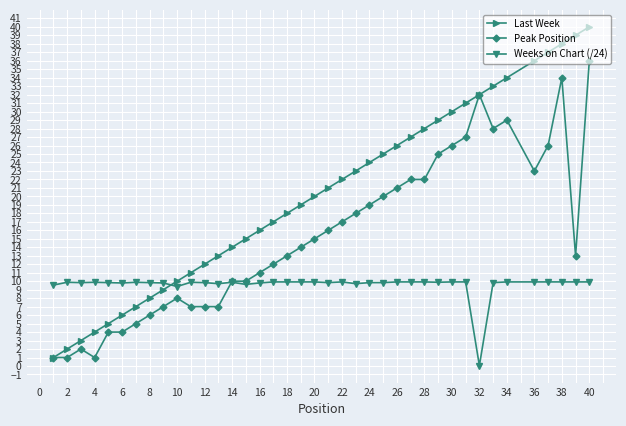

What is the difference between the maximum and second lowest values in the Last Week series?

38.0